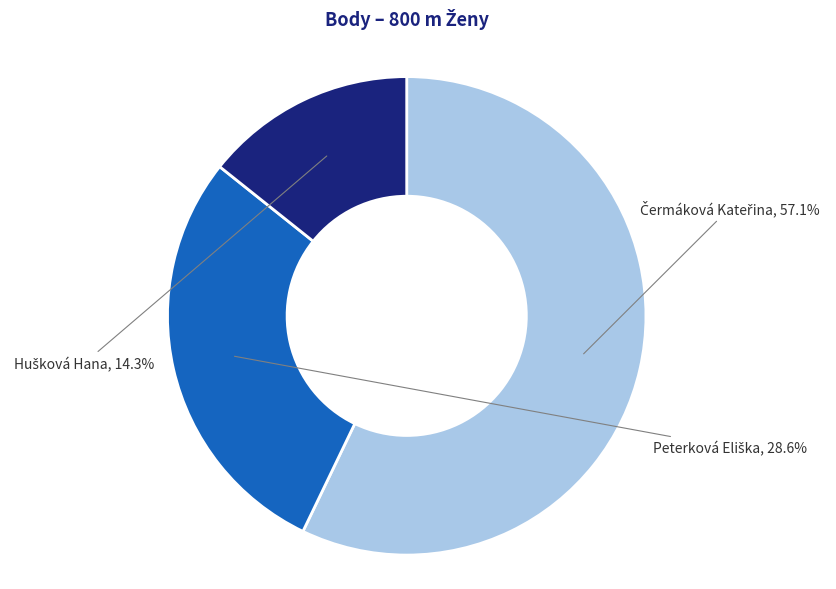

Is there a majority slice in this chart?

Yes